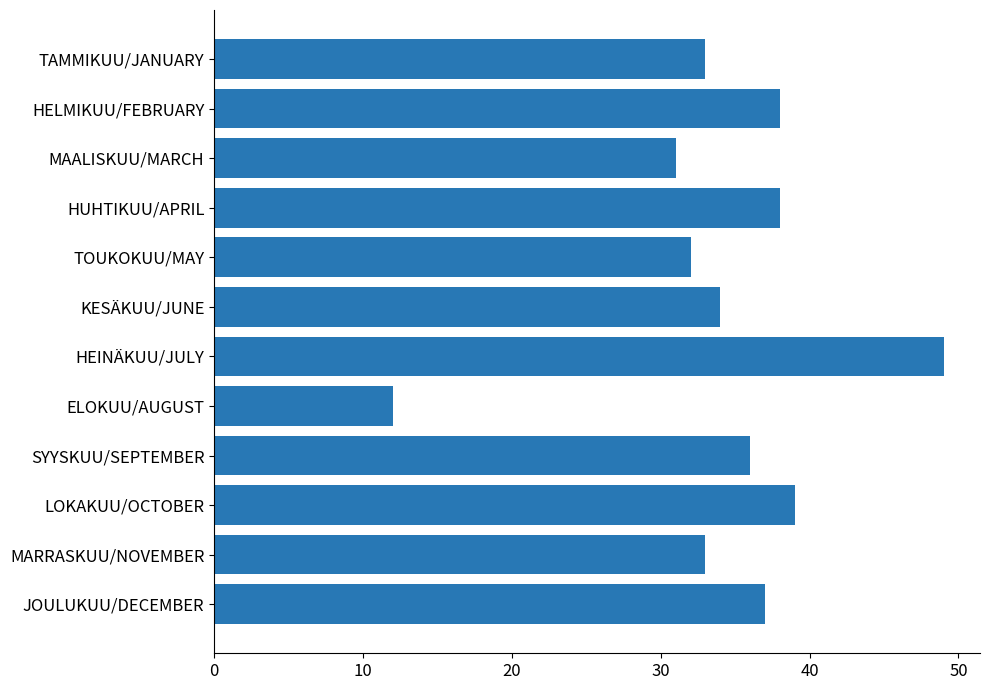

Reading bottom to top, list all the values displayed in this chart.

JOULUKUU/DECEMBER=37	MARRASKUU/NOVEMBER=33	LOKAKUU/OCTOBER=39	SYYSKUU/SEPTEMBER=36	ELOKUU/AUGUST=12	HEINÄKUU/JULY=49	KESÄKUU/JUNE=34	TOUKOKUU/MAY=32	HUHTIKUU/APRIL=38	MAALISKUU/MARCH=31	HELMIKUU/FEBRUARY=38	TAMMIKUU/JANUARY=33